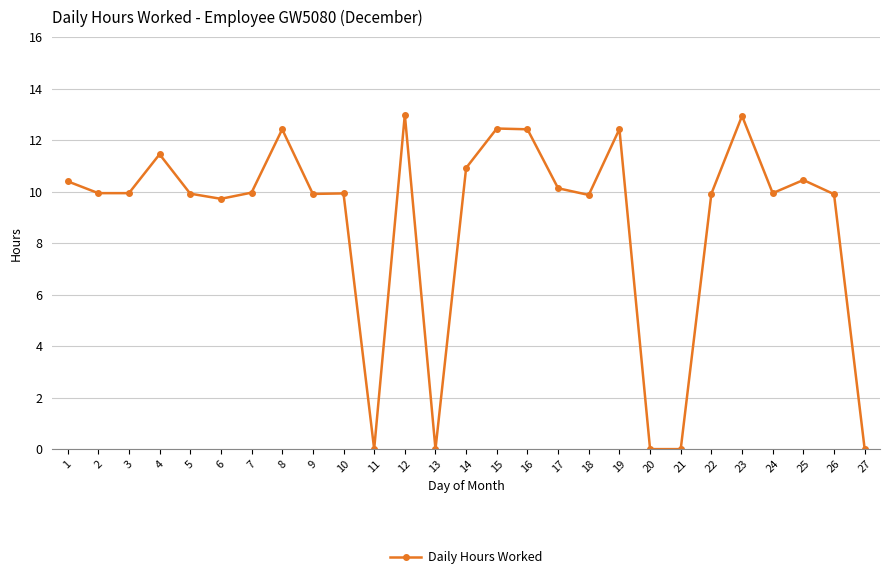

How many lines are shown in the chart?

1